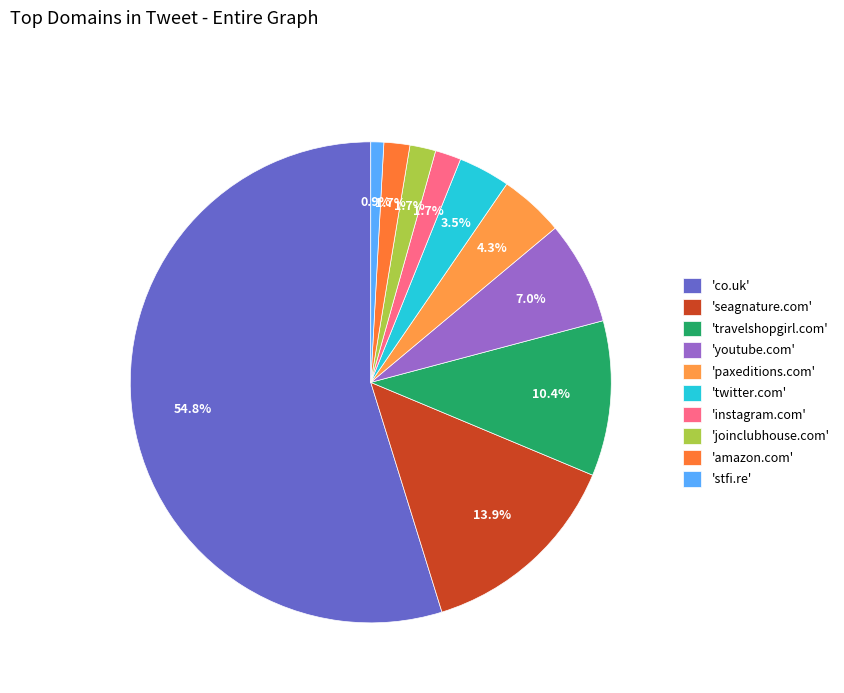

How many segments does this pie chart have?

10